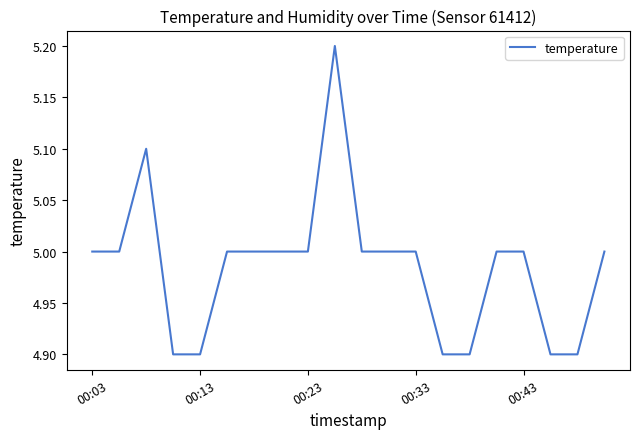

What is the greatest value displayed?

5.2